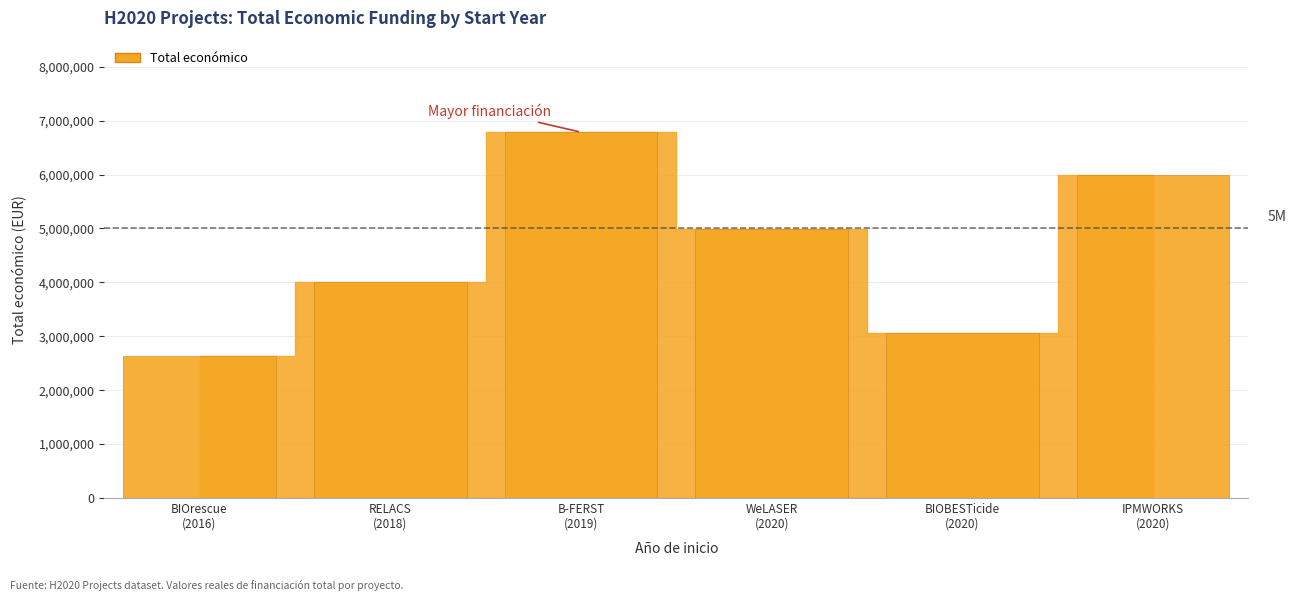

How many distinct data groups are displayed?

6